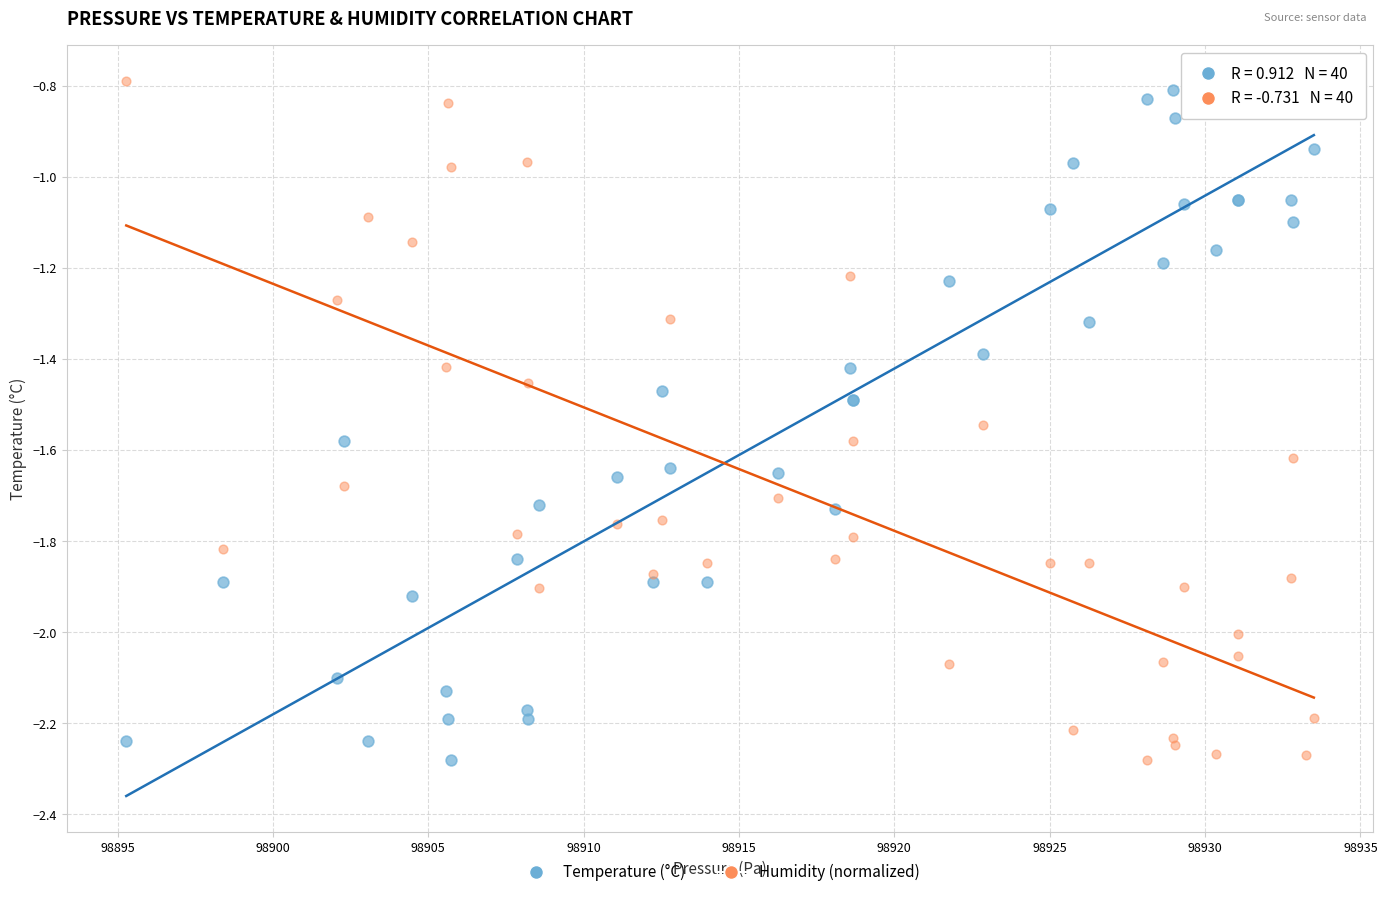

What is the X range (max minus min) for the scatter plot?

38.2